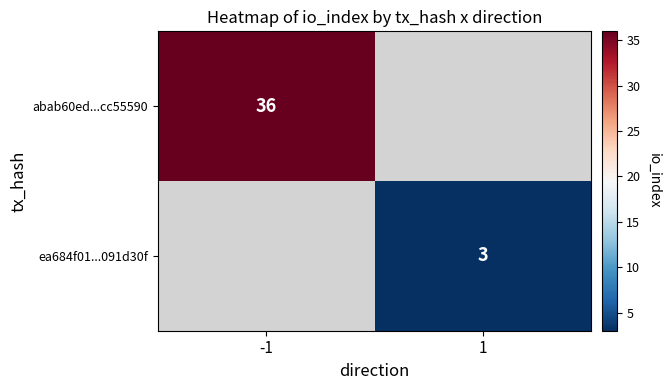

The value of abab60ed...cc55590 at -1 is 52. True or false?

False